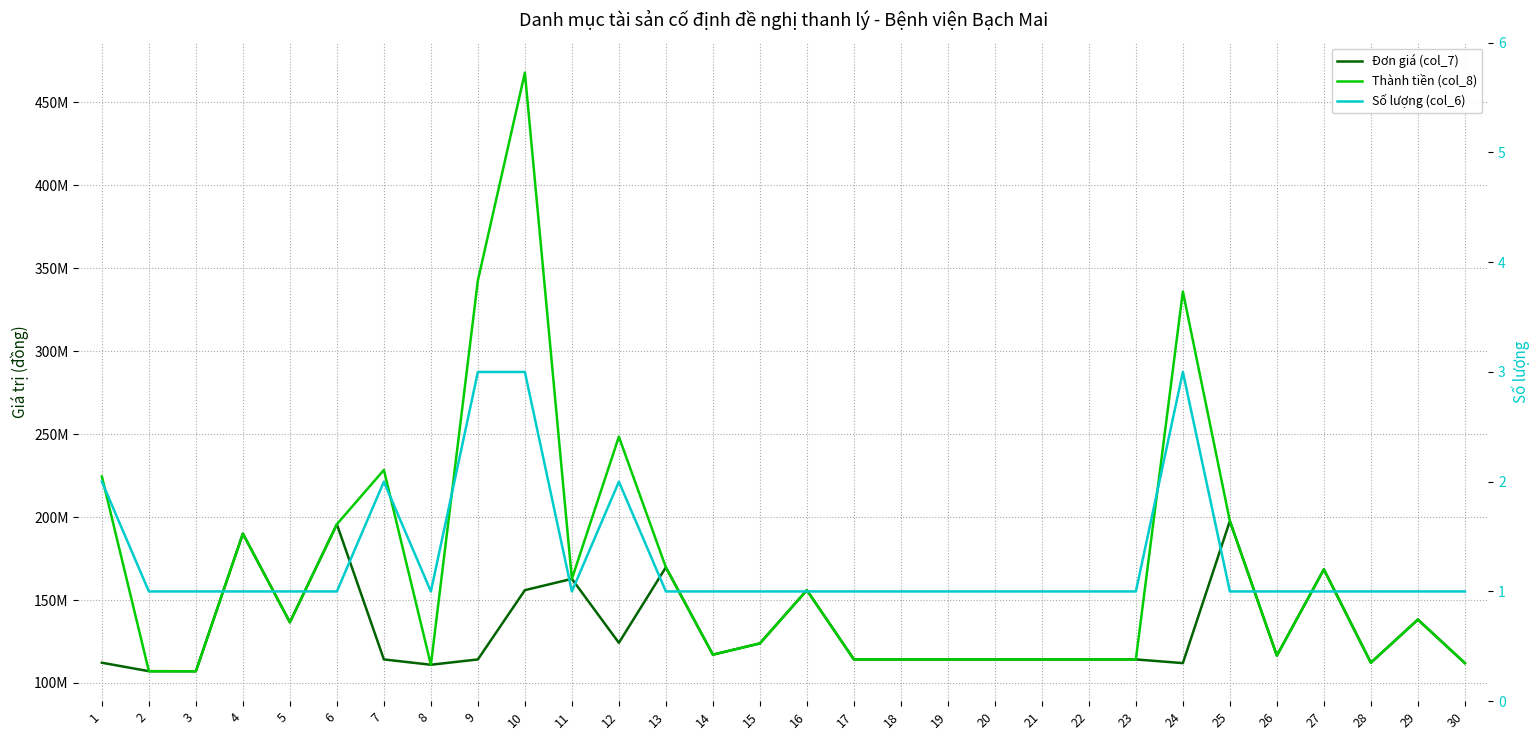

Where is Số lượng (col_6) nearest to the value 2?

1